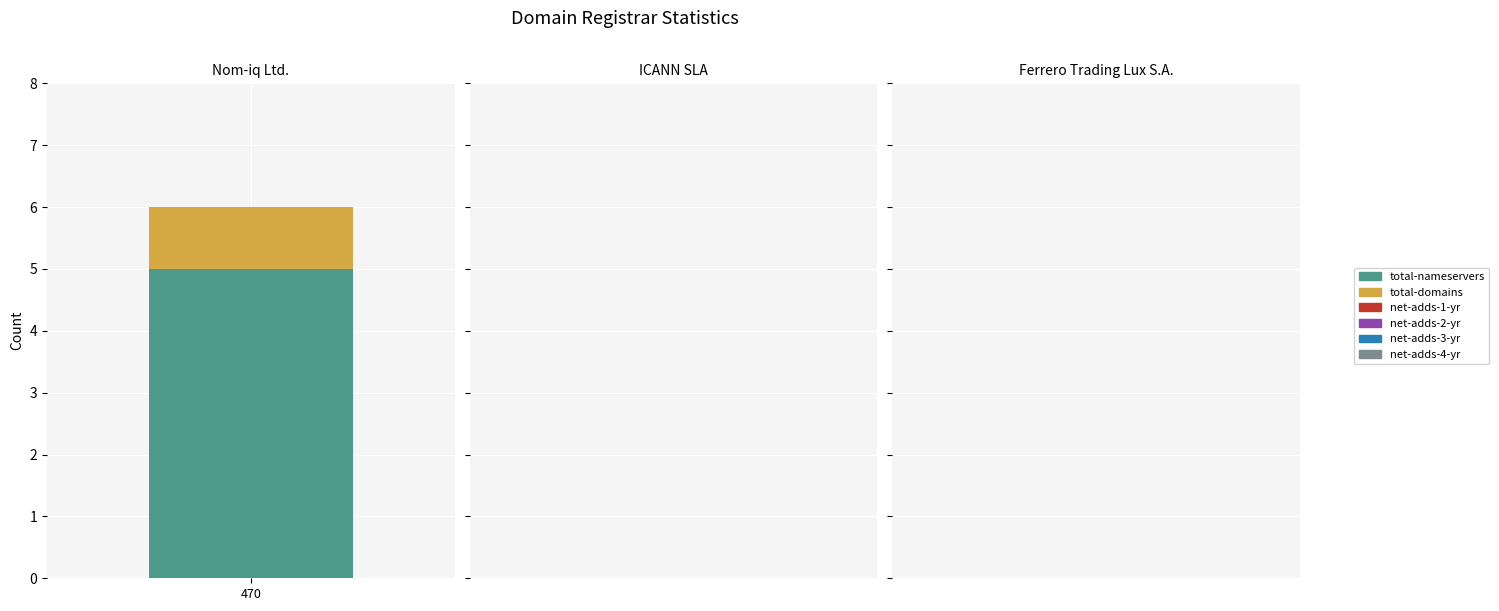

The net-adds-2-yr series shows 0 at Ferrero Trading Lux S.A.. True or false?

True